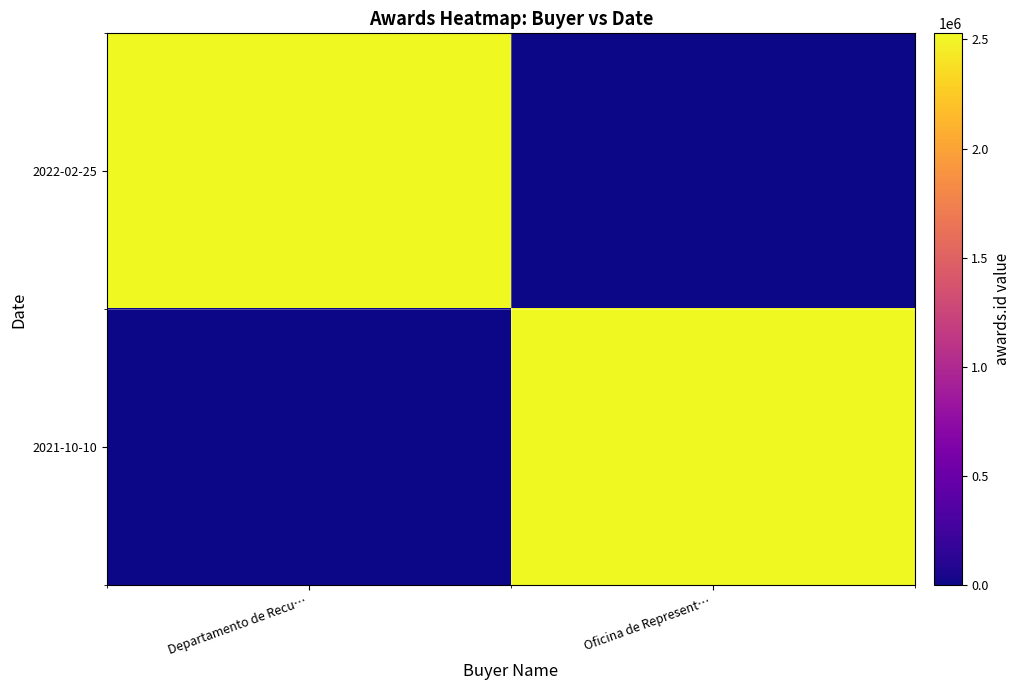

Which series has the widest spread of values?

2022-02-25